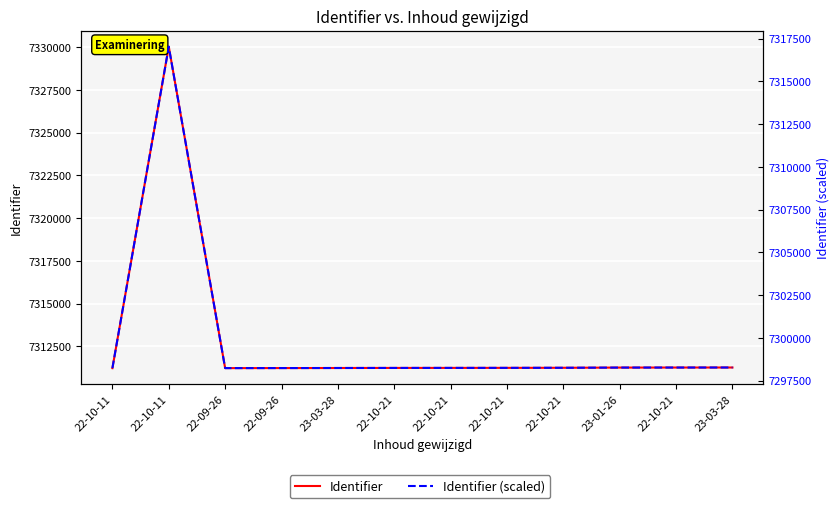

Which series has the largest total across all categories?

Identifier